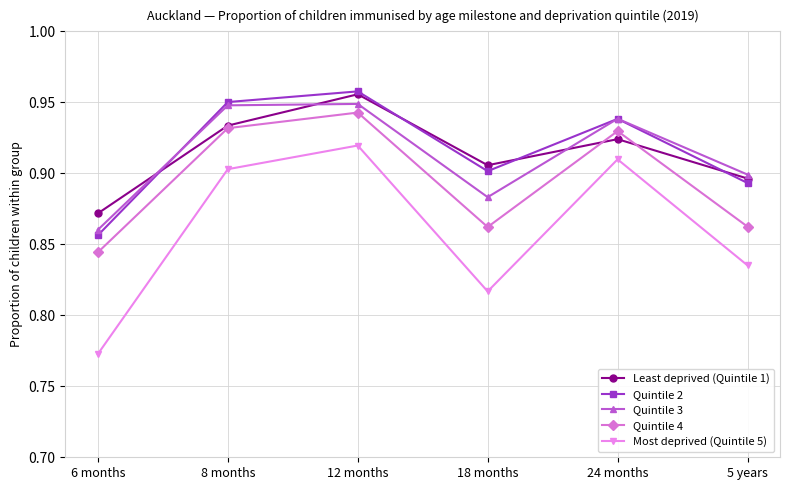

Which category has the lowest value across all series?

6 months